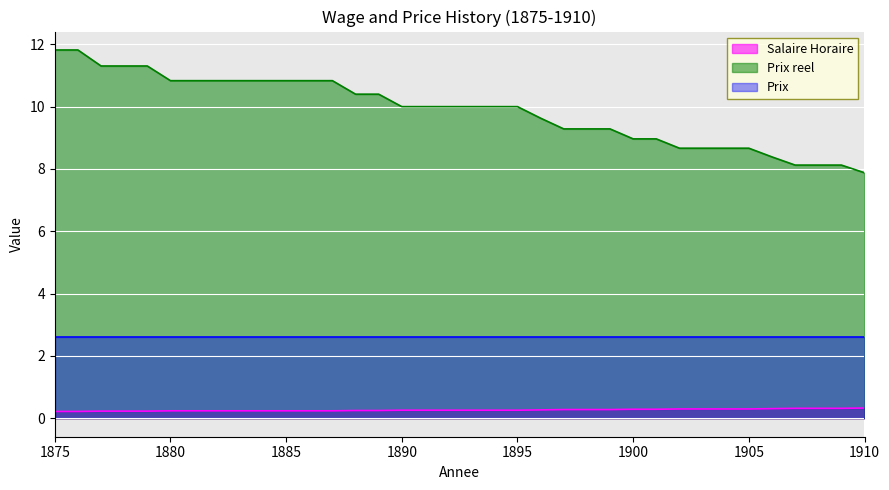

What is the minimum value for Prix reel?

7.9